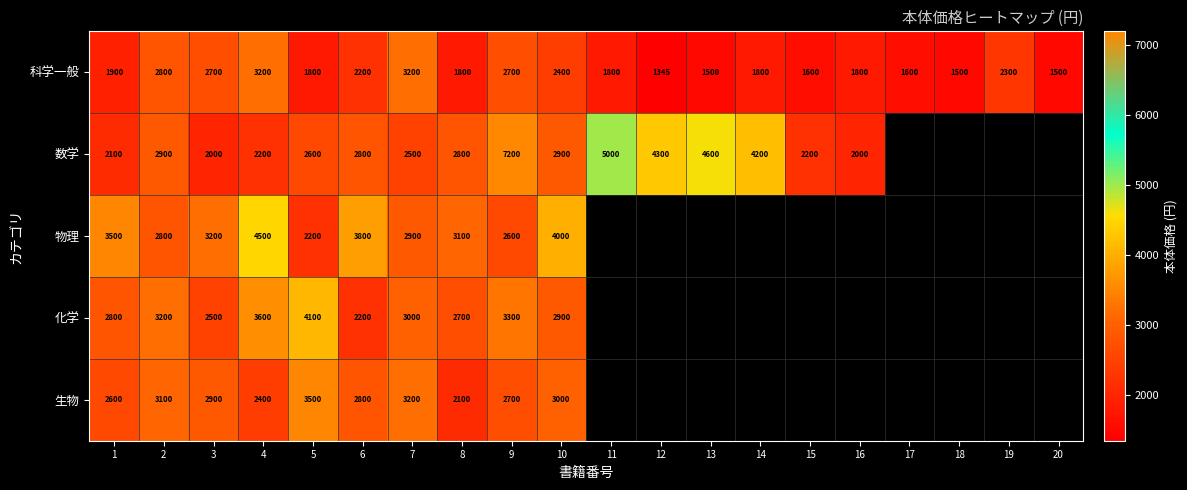

At which category is the sum across all series the highest?

9